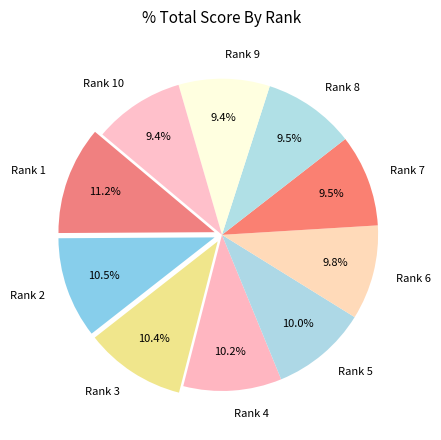

Is it true that Rank 9 is 18% of the pie?

False